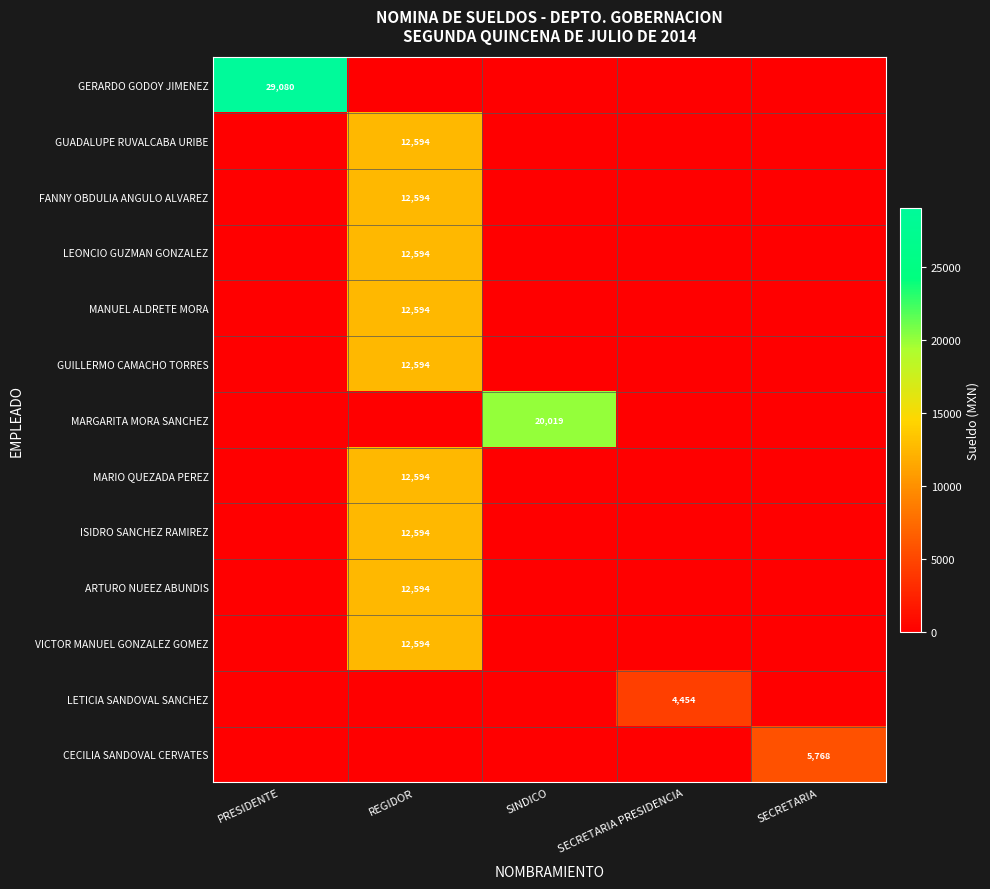

True or false: LEONCIO GUZMAN GONZALEZ has a value of 12594 at REGIDOR.

True